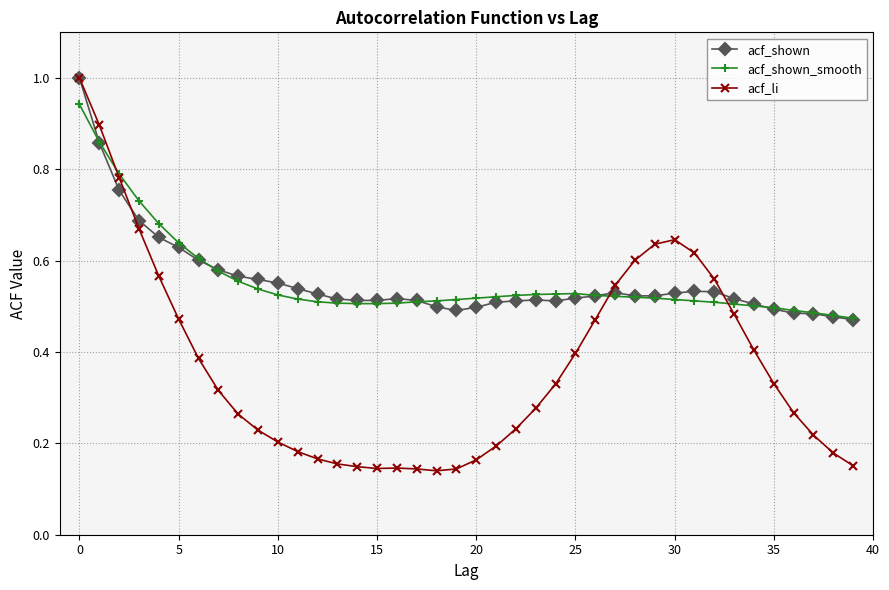

Which series has the widest spread of values?

acf_li